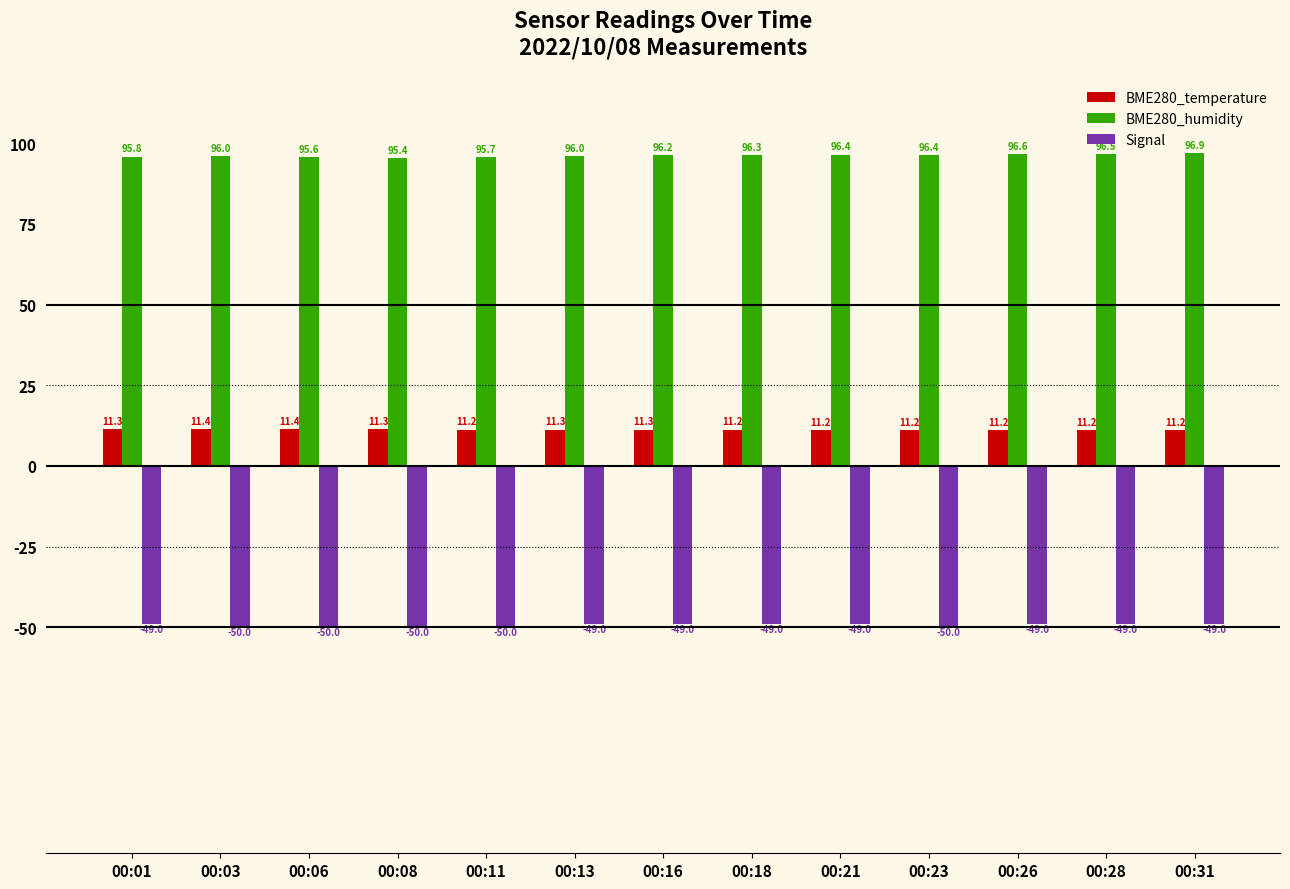

At which category is the sum across all series the highest?

00:31